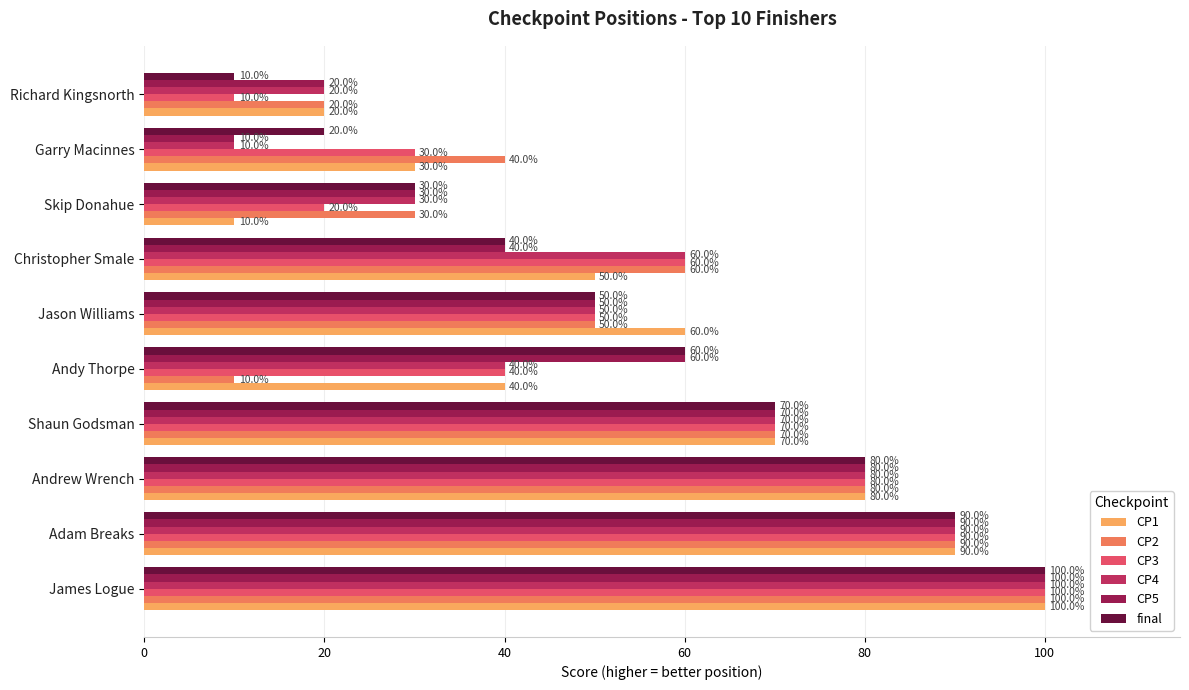

The CP2 series shows 92 at Christopher Smale. True or false?

False